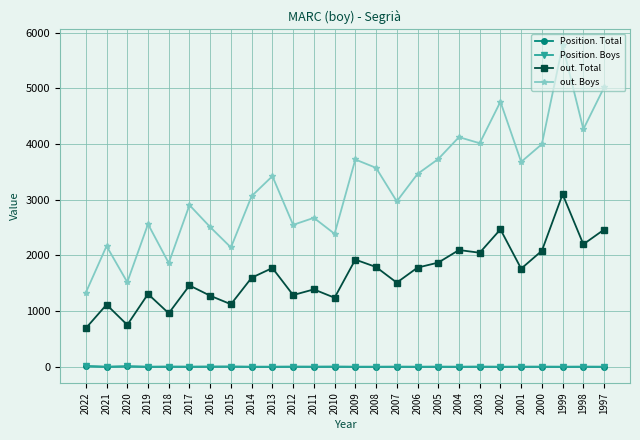

What is the maximum value shown in the chart?

5774